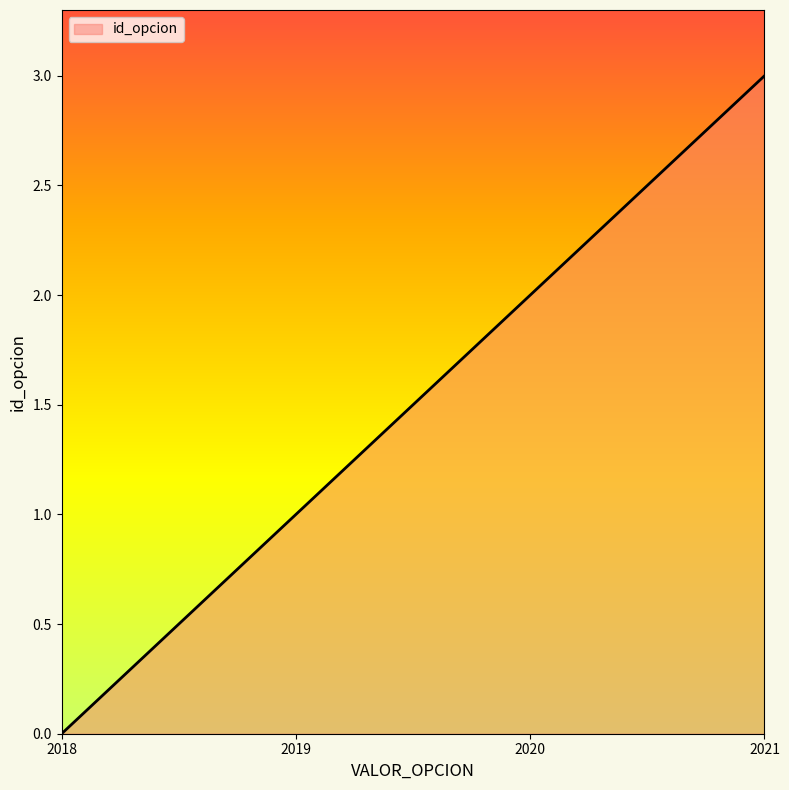

Does the chart have visible grid lines?

No